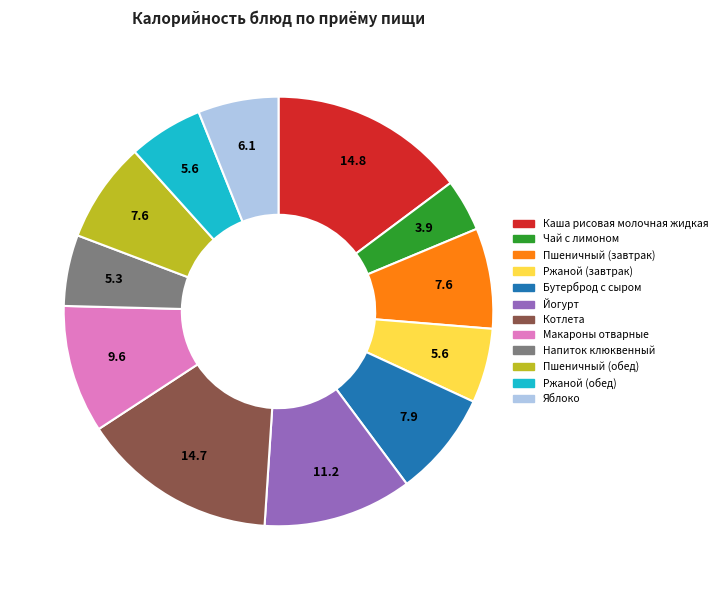

Does Макароны отварные represent more than half of the total?

No